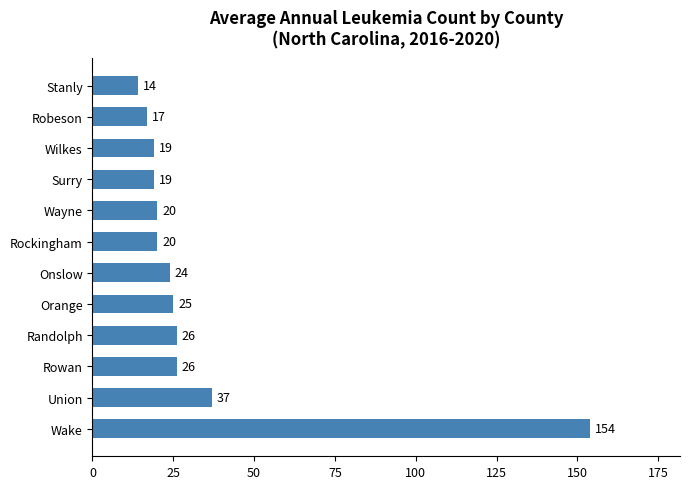

What is the difference between the maximum and second lowest values?

137